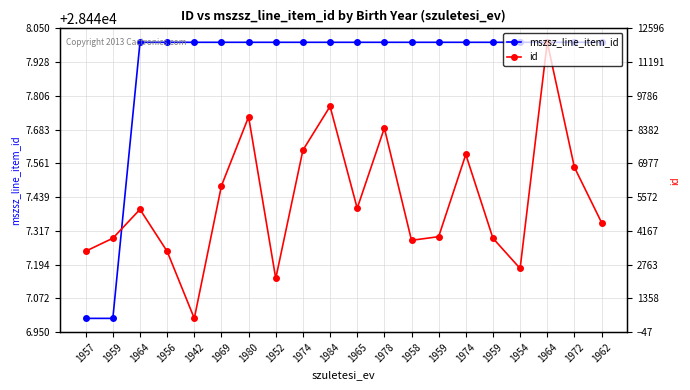

Reading right to left, what are all the values shown in this chart?

mszsz_line_item_id: 1962=28448	1972=28448	1964=28448	1954=28448	1959=28448	1974=28448	1959=28448	1958=28448	1978=28448	1965=28448	1984=28448	1974=28448	1952=28448	1980=28448	1969=28448	1942=28448	1956=28448	1964=28448	1959=28447	1957=28447
id: 1962=4518	1972=6818	1964=12021	1954=2606	1959=3864	1974=7351	1959=3929	1958=3778	1978=8450	1965=5112	1984=9354	1974=7529	1952=2191	1980=8919	1969=6047	1942=528	1956=3317	1964=5065	1959=3864	1957=3325